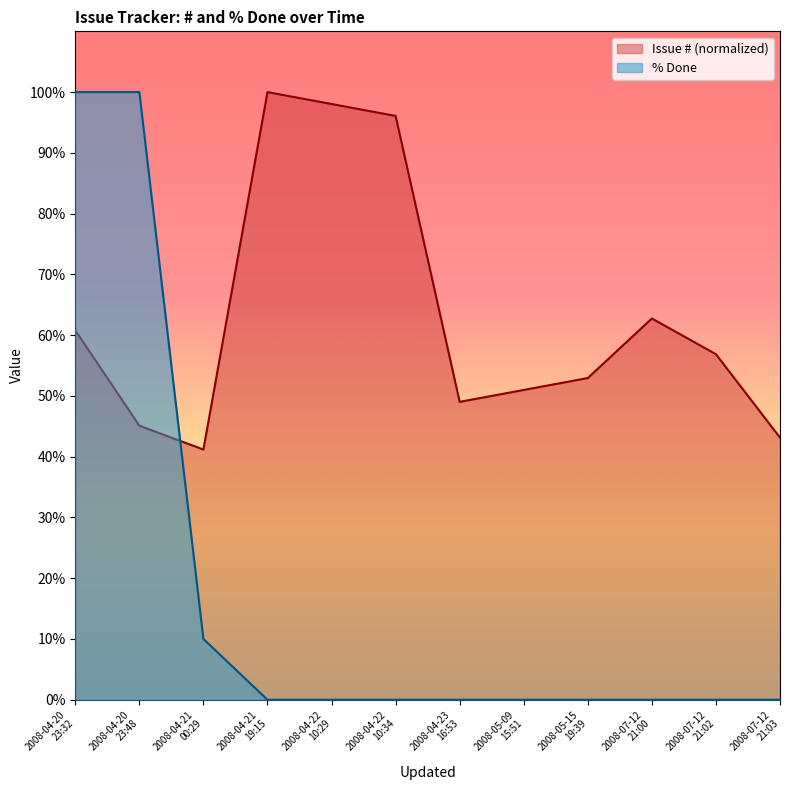

Reading right to left, what are all the values shown in this chart?

Issue #: 2008-07-12
21:03=43.1	2008-07-12
21:02=56.9	2008-07-12
21:00=62.7	2008-05-15
19:39=52.9	2008-05-09
15:51=51.0	2008-04-23
16:53=49.0	2008-04-22
10:34=96.1	2008-04-22
10:29=98.0	2008-04-21
19:15=100.0	2008-04-21
00:29=41.2	2008-04-20
23:48=45.1	2008-04-20
23:32=60.8
% Done: 2008-07-12
21:03=0.0	2008-07-12
21:02=0.0	2008-07-12
21:00=0.0	2008-05-15
19:39=0.0	2008-05-09
15:51=0.0	2008-04-23
16:53=0.0	2008-04-22
10:34=0.0	2008-04-22
10:29=0.0	2008-04-21
19:15=0.0	2008-04-21
00:29=10.0	2008-04-20
23:48=100.0	2008-04-20
23:32=100.0